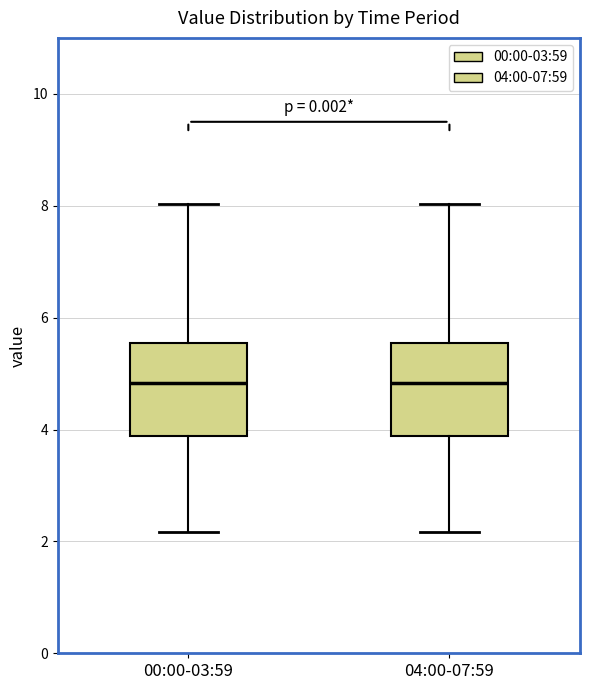

Reading left to right, transcribe this box plot: for each box, give where its median line is, the range the box spans, and where its two whiskers end, as read against the y-axis. The values are not printed on the chart, so give them approximately, as read against the axis.

00:00-03:59: median 4.8, box 3.8 to 5.6, whiskers 2.2 to 8.0
04:00-07:59: median 4.8, box 3.8 to 5.6, whiskers 2.2 to 8.0